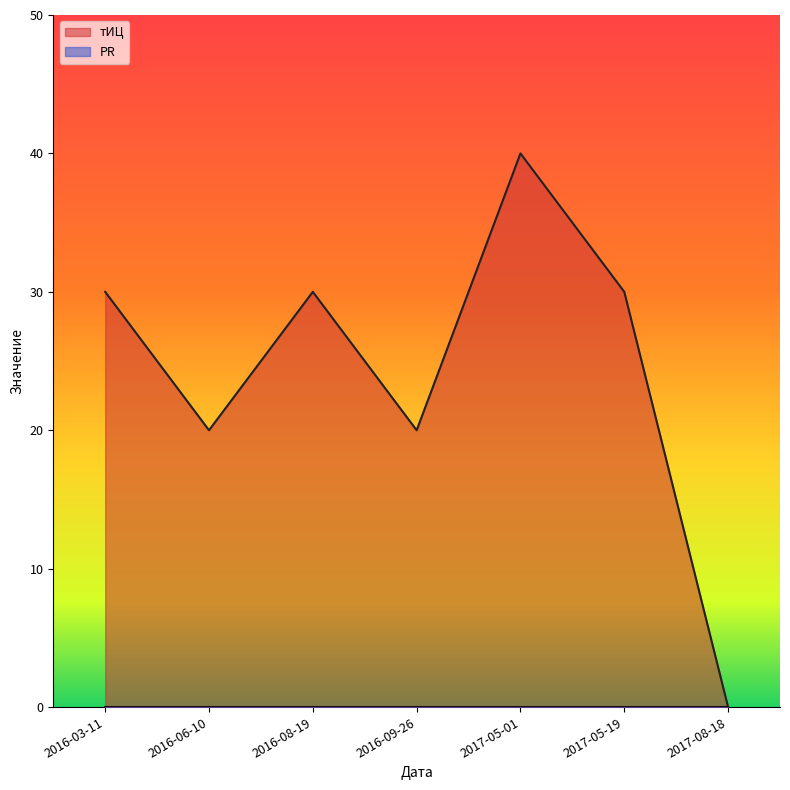

Rank the categories by value from lowest to highest.

2017-08-18, 2016-06-10, 2016-09-26, 2016-03-11, 2016-08-19, 2017-05-19, 2017-05-01